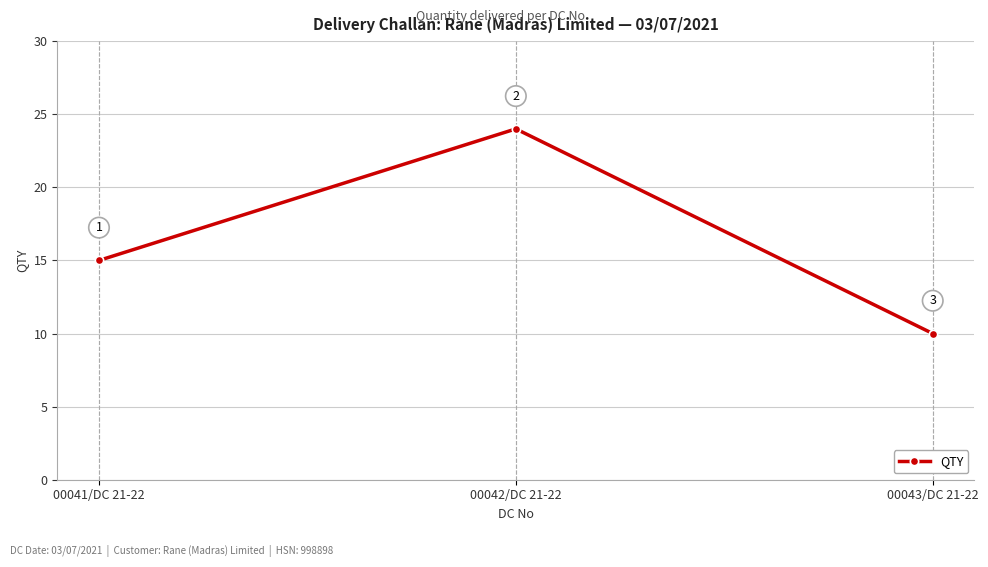

The chart shows a value of 10 at 00043/DC 21-22. True or false?

True